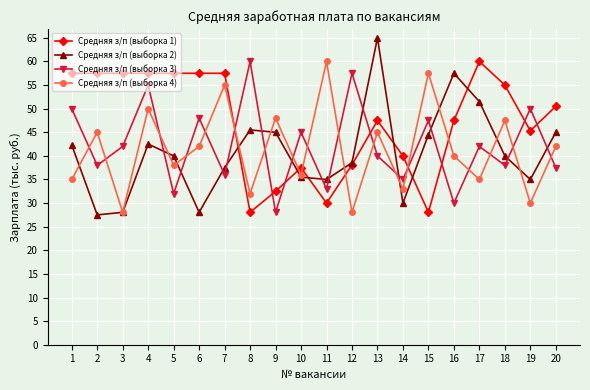

Which series changed the most between 10 and 15?

Средняя з/п (выборка 4)